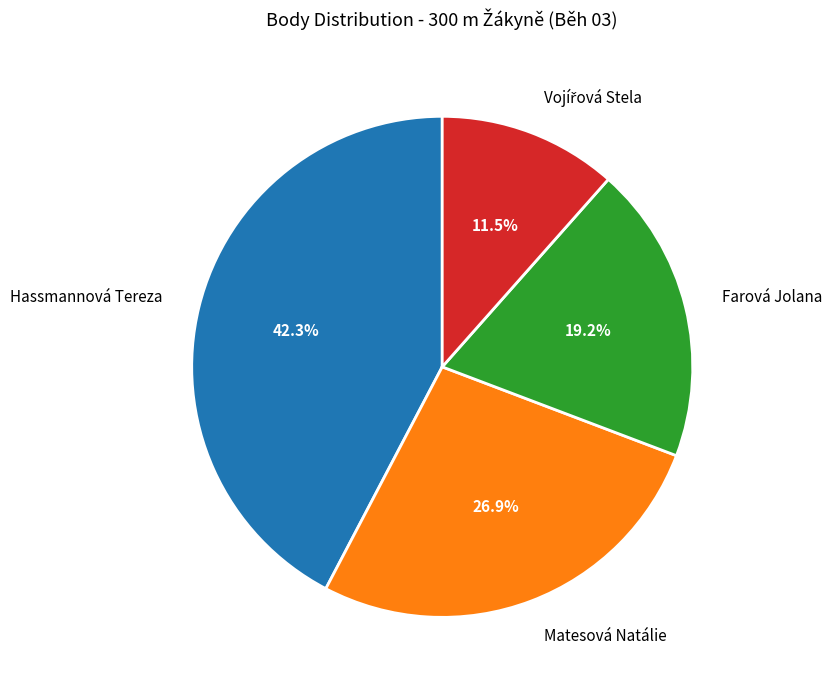

Between Matesová Natálie and Hassmannová Tereza, which is larger?

Hassmannová Tereza